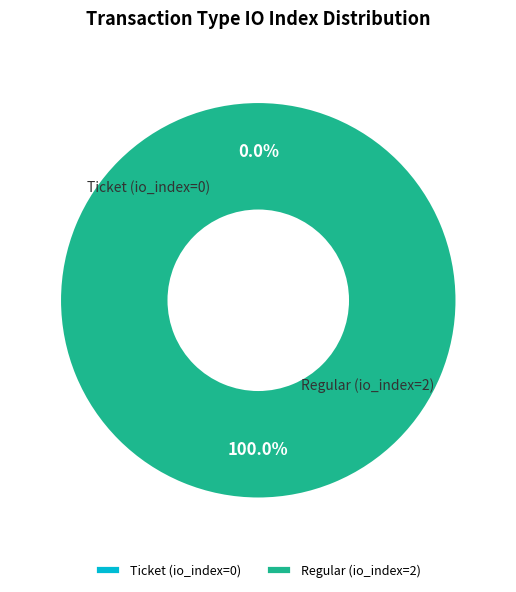

Which slice is the smallest?

Ticket (io_index=0)